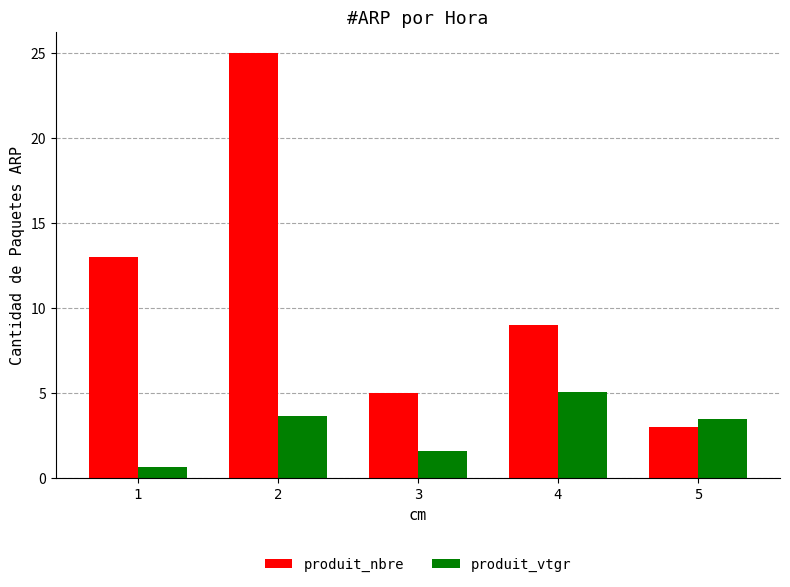

What is the minimum value shown in the chart?

0.6